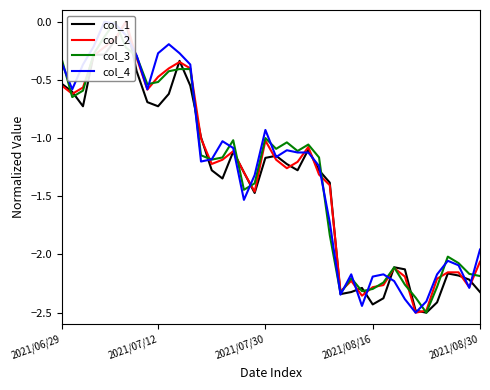

List the series in order of their peak value, highest first.

col_1, col_2, col_3, col_4